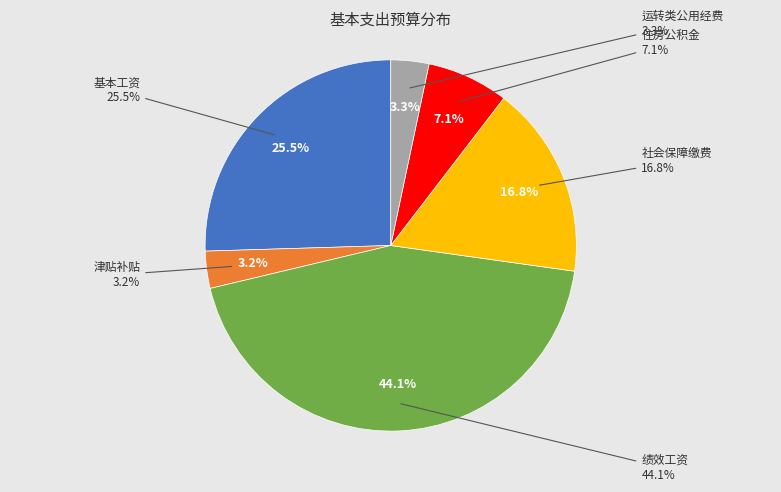

True or false: 基本工资 accounts for 12% of the total.

False